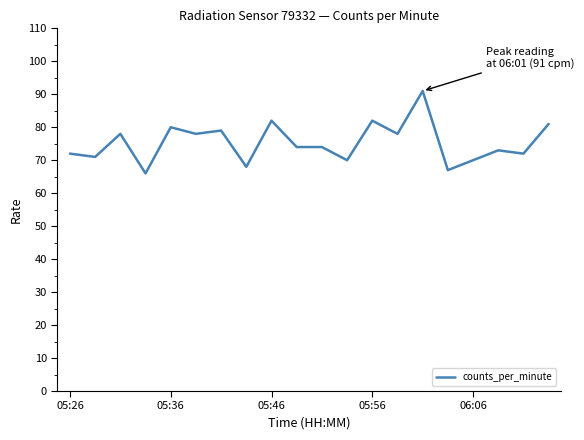

What is the maximum value shown in the chart?

91